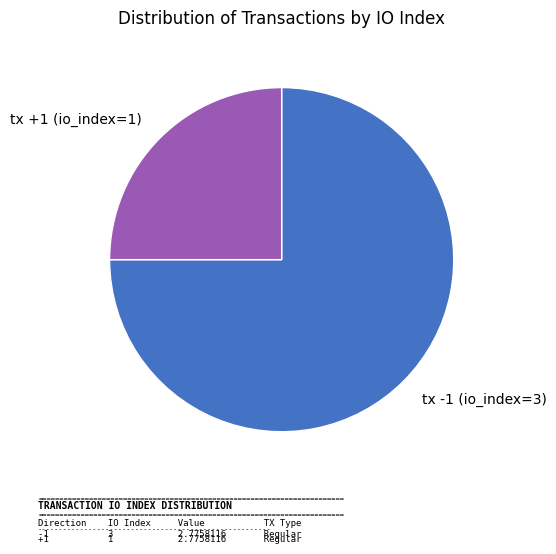

How many segments does this pie chart have?

2